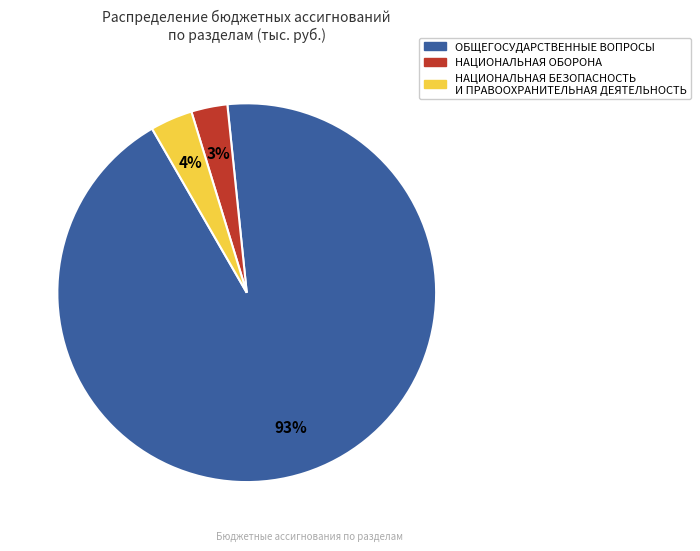

Does any single category account for the majority?

Yes